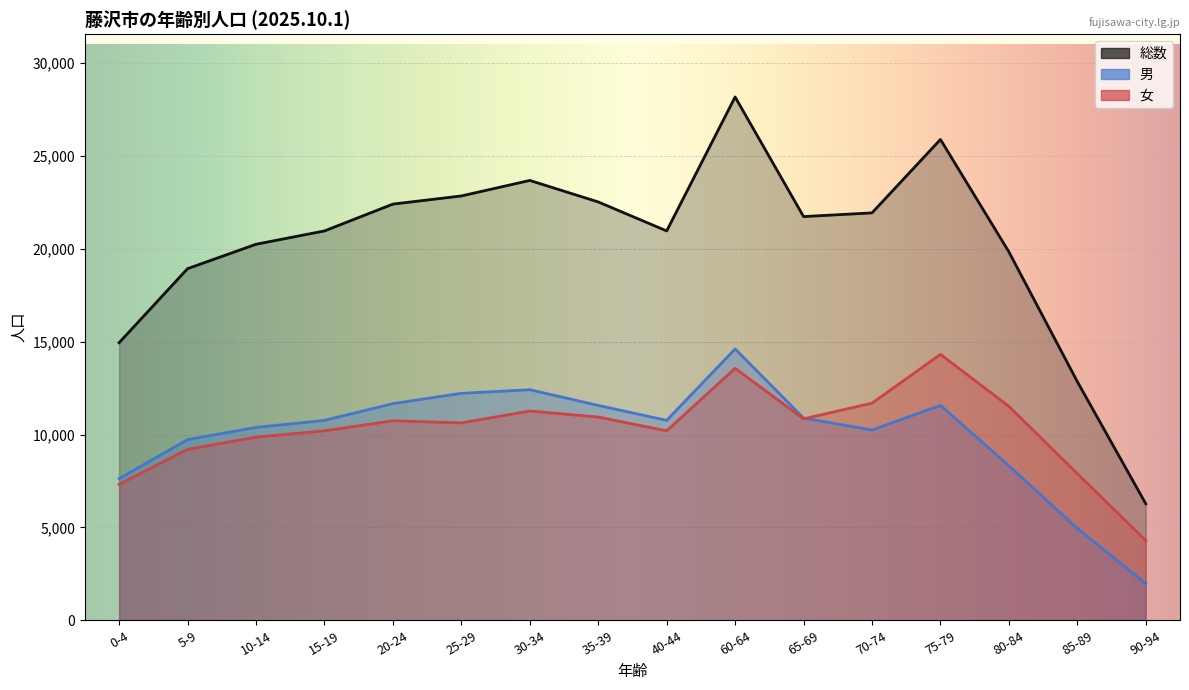

Rank the categories by 女 value from highest to lowest.

75-79, 60-64, 70-74, 80-84, 30-34, 35-39, 65-69, 20-24, 25-29, 15-19, 40-44, 10-14, 5-9, 85-89, 0-4, 90-94